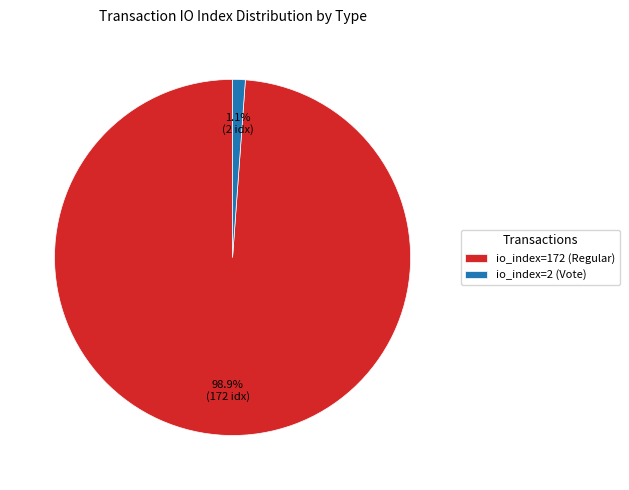

How much of the chart is everything except io_index=2 (Vote)?

98.9%